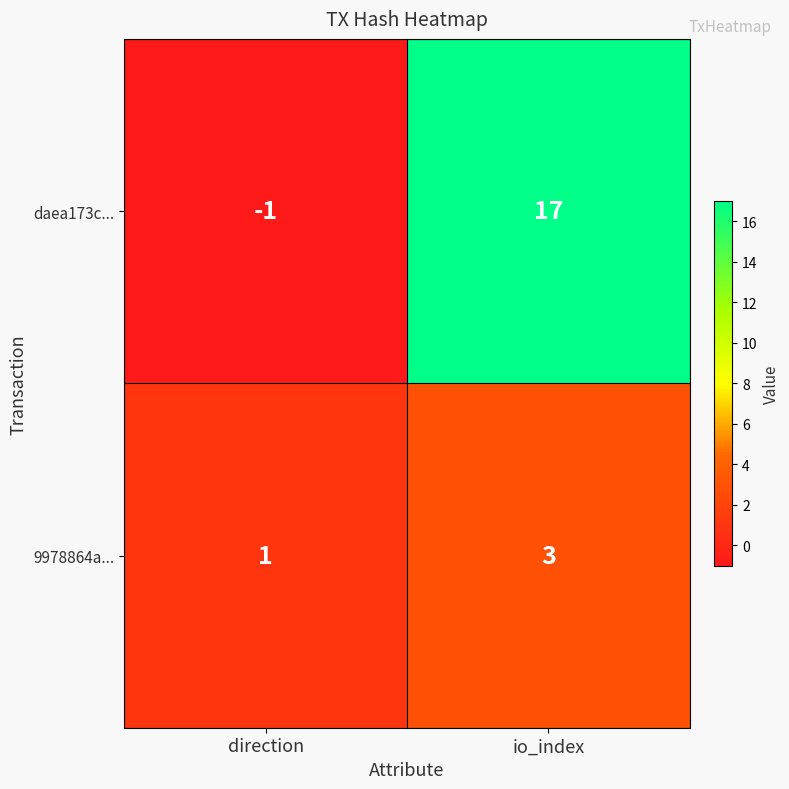

How many series are shown in this chart?

2